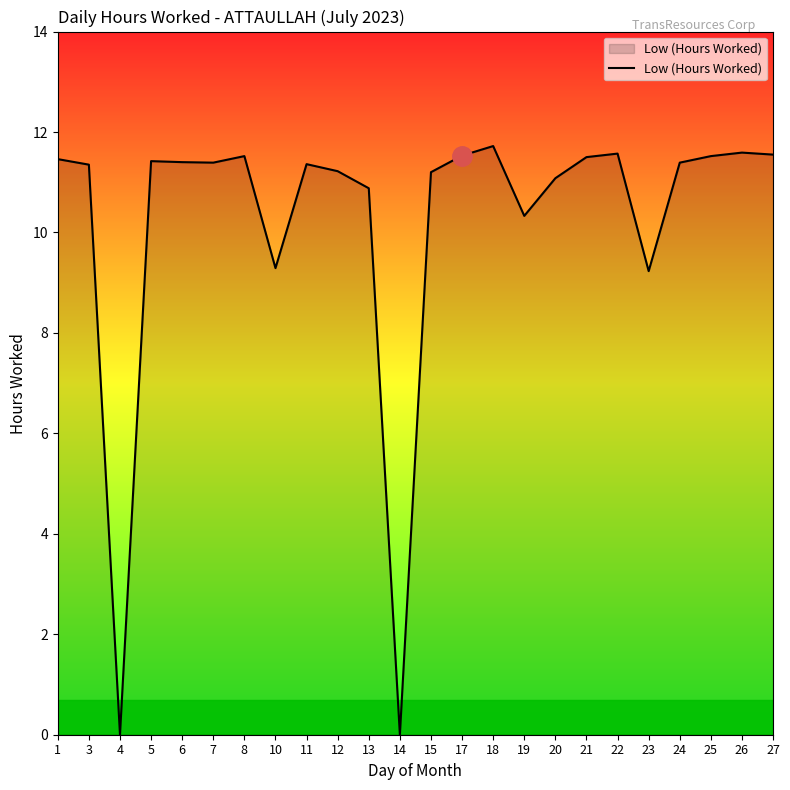

The chart shows a value of 4.3 at 17. True or false?

False